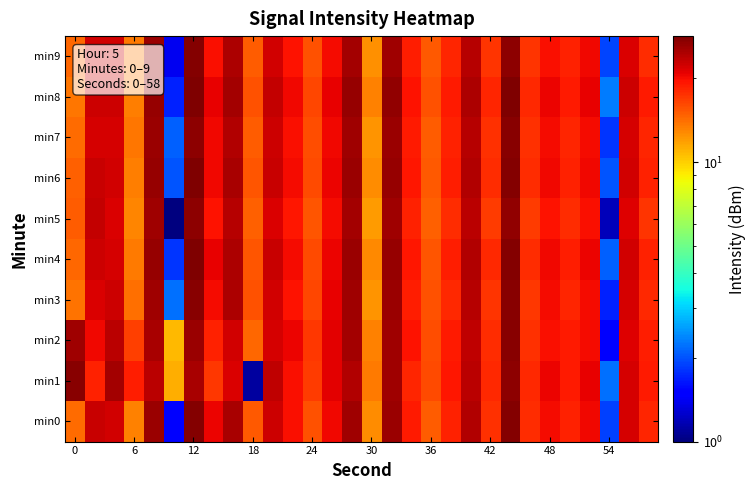

List the series in order of their peak value, highest first.

min8, min4, min6, min0, min9, min3, min7, min2, min1, min5